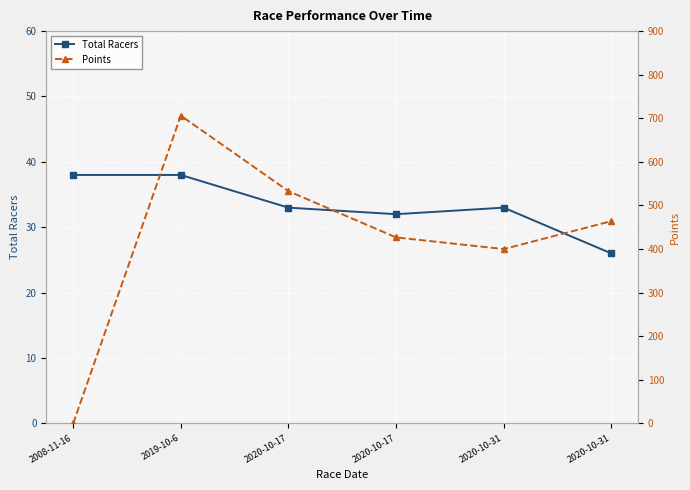

Reading left to right, transcribe all the data shown in this chart.

Total Racers: 38.0	38.0	33.0	32.0	33.0	26.0
Points: 0.0	706.1	532.9	426.8	400.0	464.1